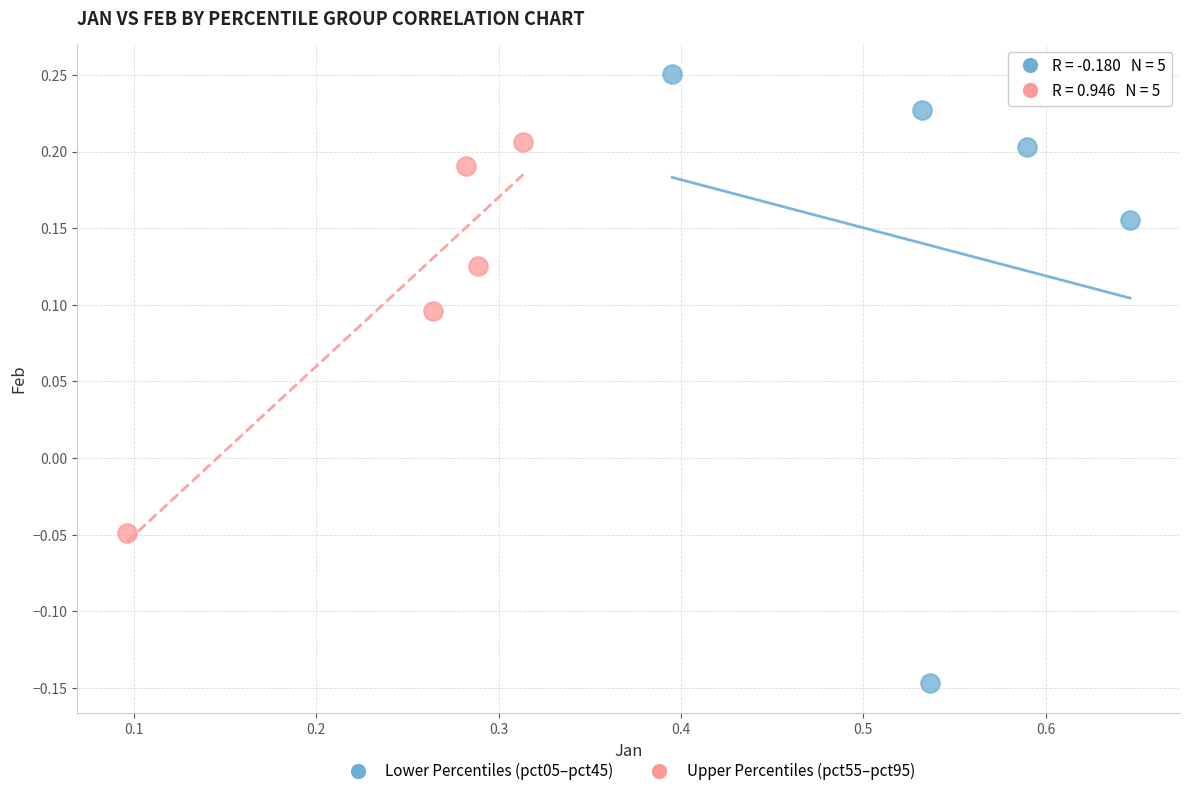

Which series has the widest spread of Y values?

Lower Percentiles (pct05–pct45)